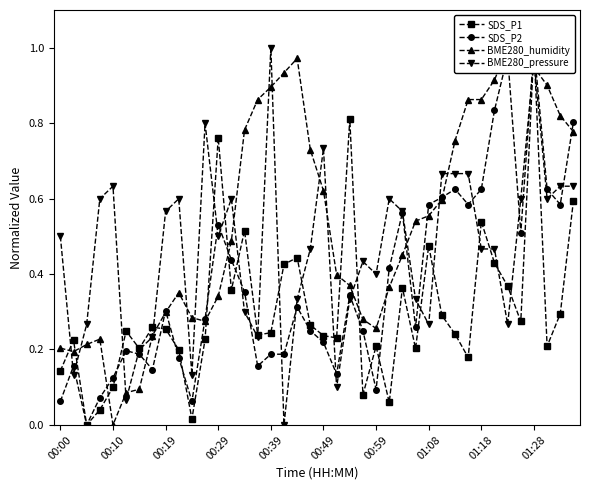

Is it true that BME280_pressure equals 1.1 at 00:49?

False